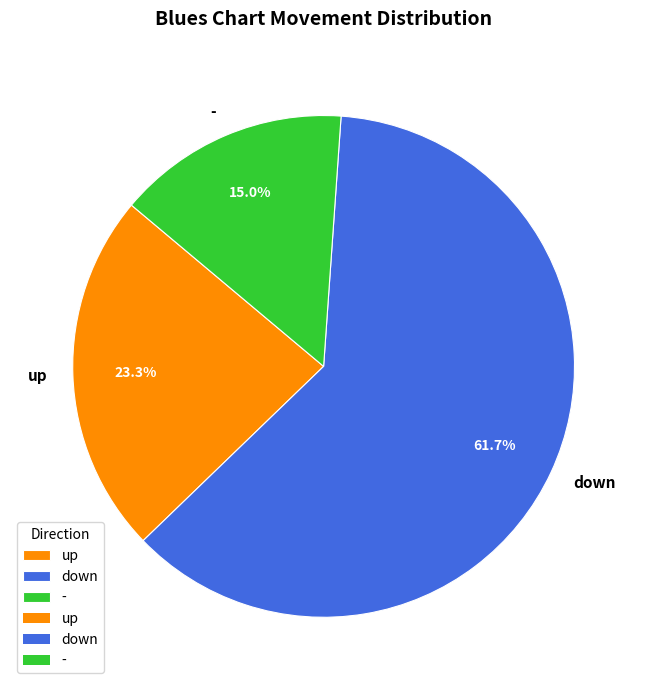

What is the smallest slice in the pie chart?

-